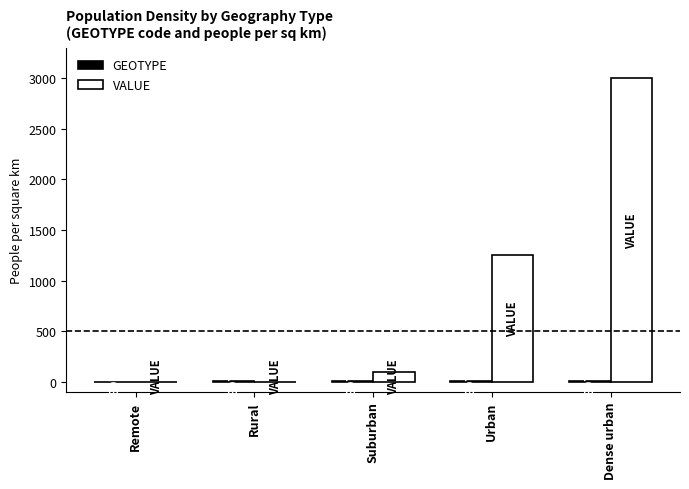

What is the greatest value displayed?

3000.0